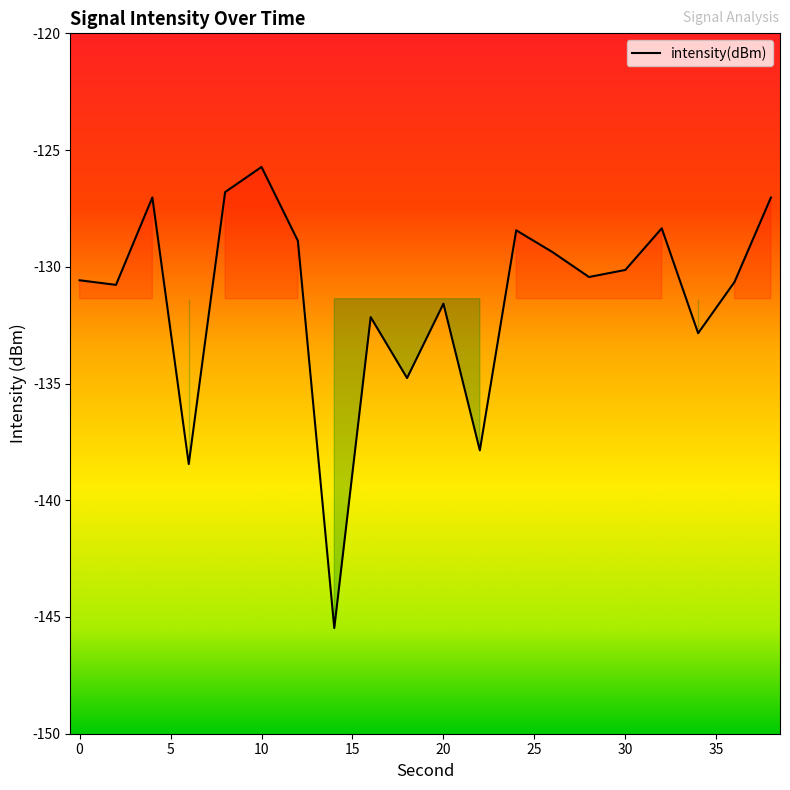

What is the sum of the values at 38 and 16?

-259.2